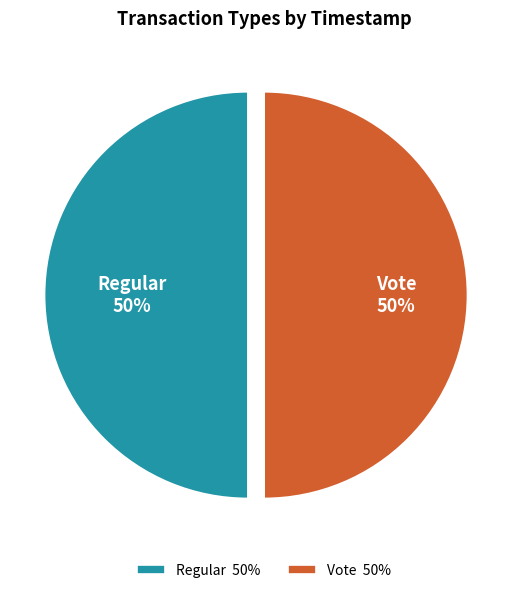

How many segments does this pie chart have?

2